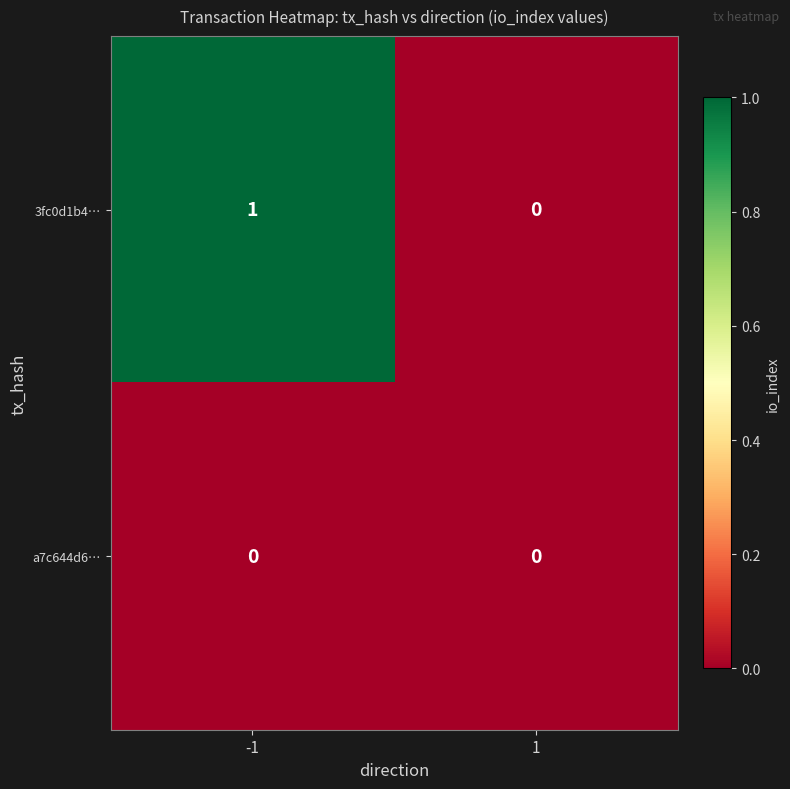

Reading right to left, what are all the values shown in this chart?

3fc0d1b4…: 0	1
a7c644d6…: 0	0